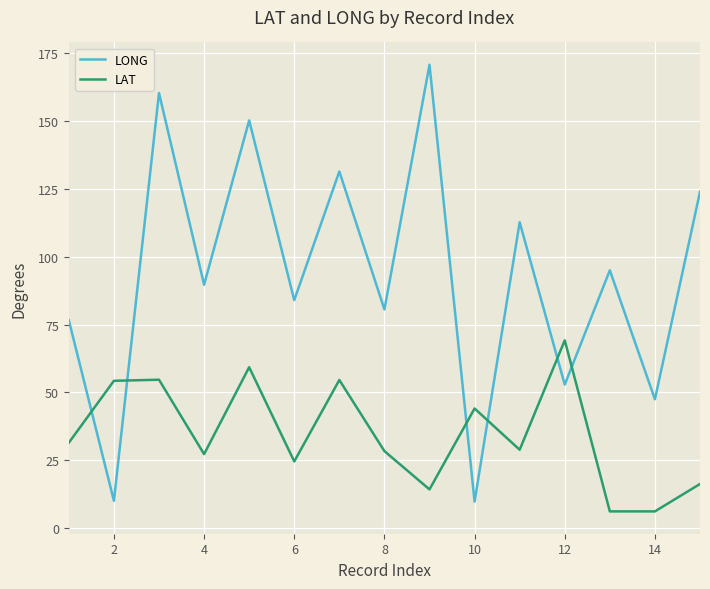

What is the minimum value shown in the chart?

6.2